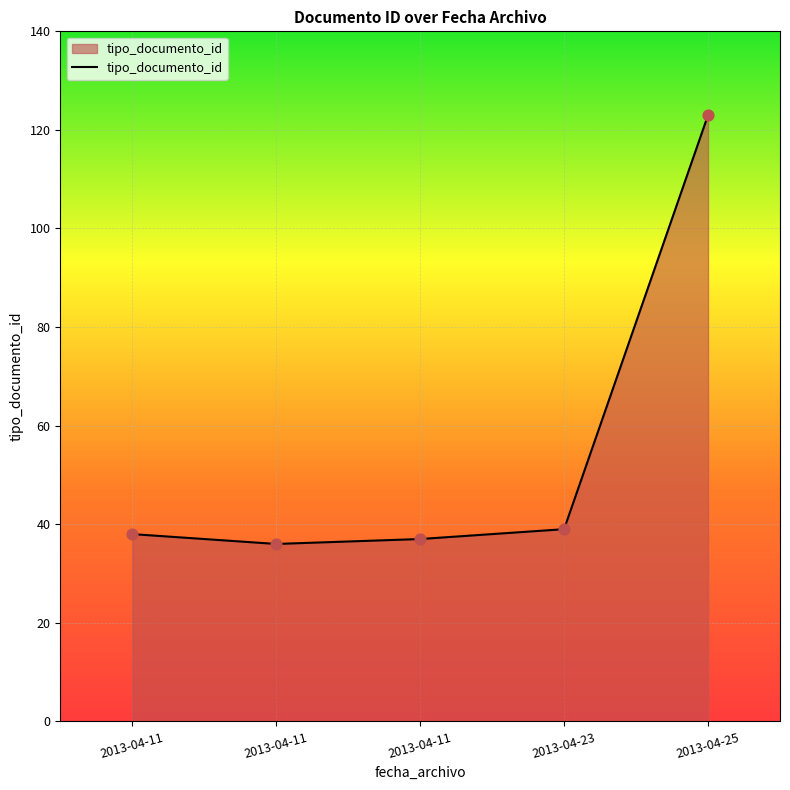

What is the change in value from 2013-04-11 to 2013-04-25?

+87